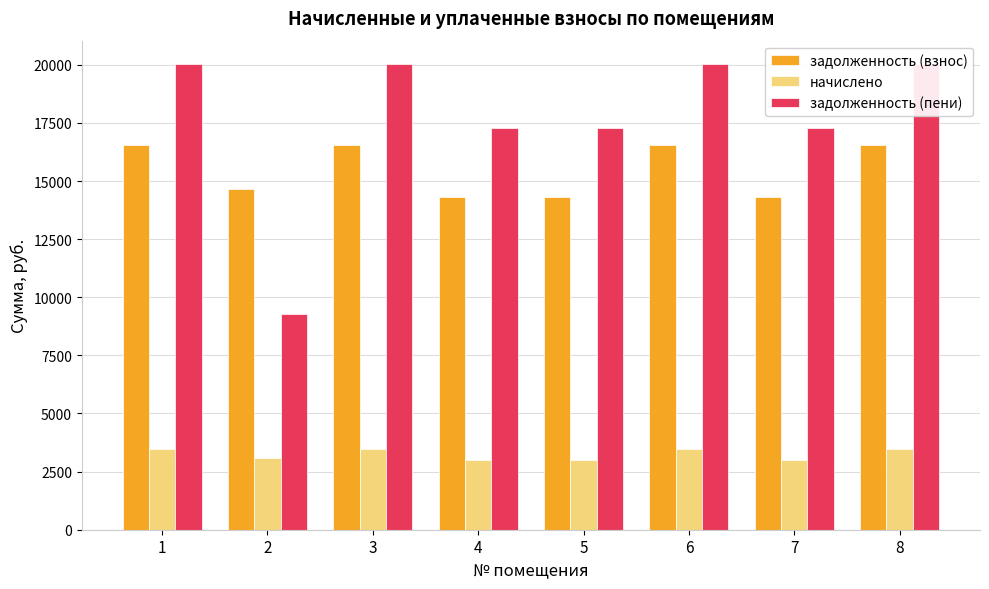

What is the average value of the задолженность (пени) series?

17658.7